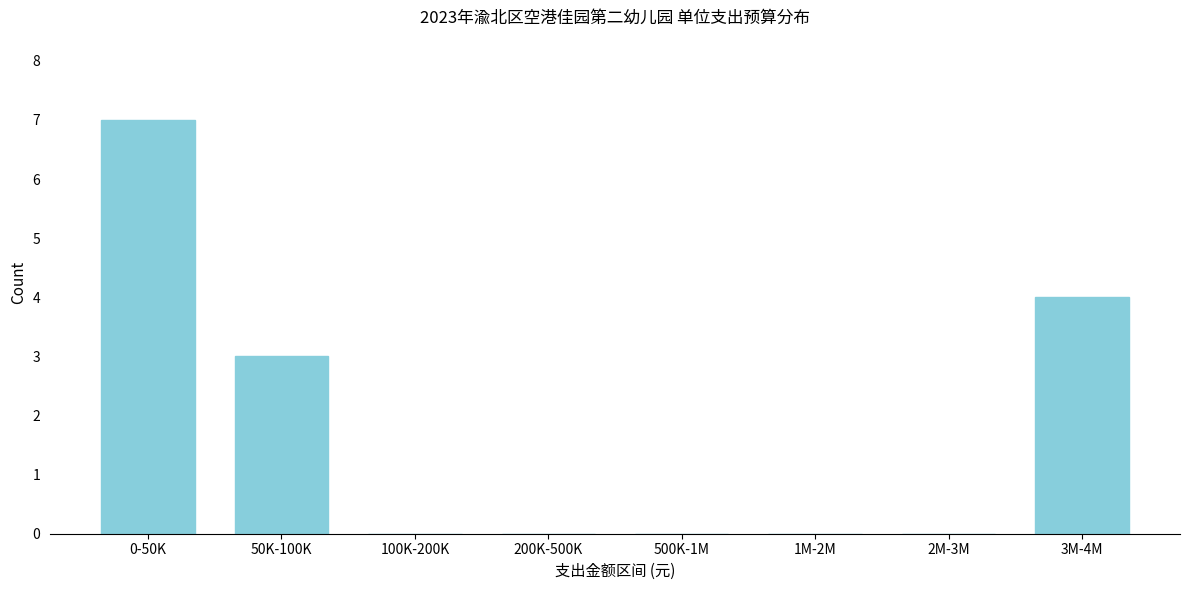

Reading right to left, extract all data points from this chart.

3M-4M=4	2M-3M=0	1M-2M=0	500K-1M=0	200K-500K=0	100K-200K=0	50K-100K=3	0-50K=7